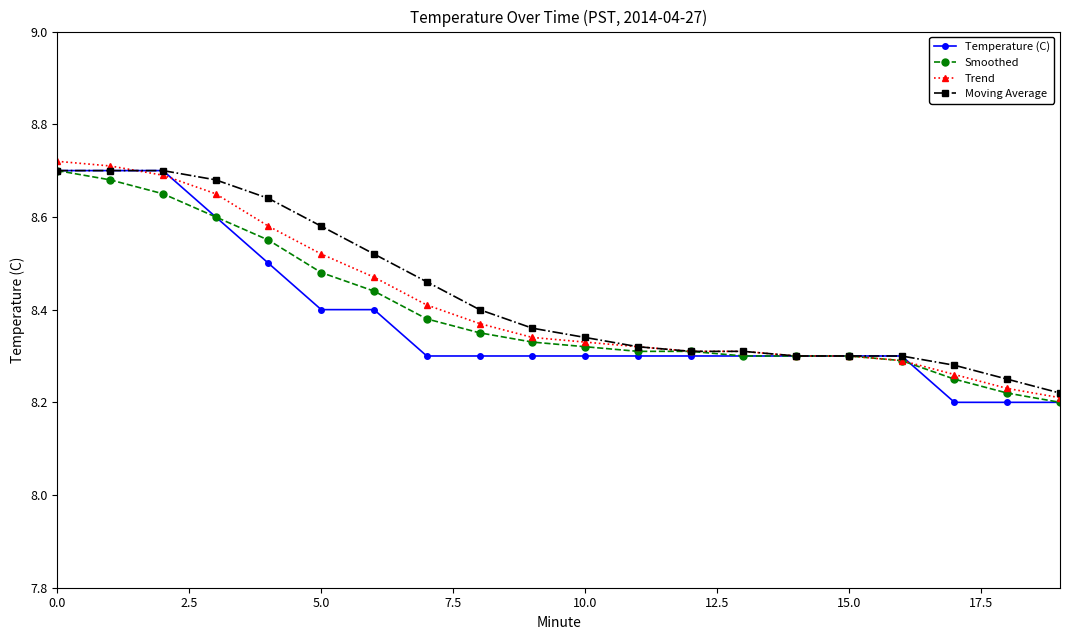

How many Trend values are between 8 and 9?

20